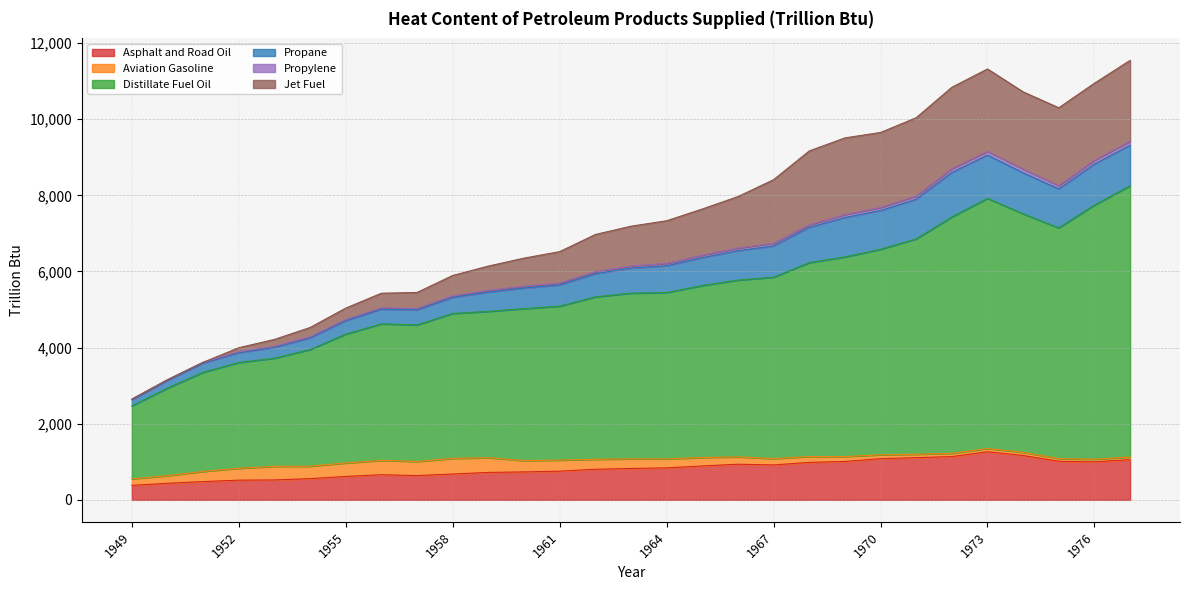

What is the smallest value displayed?

379.5